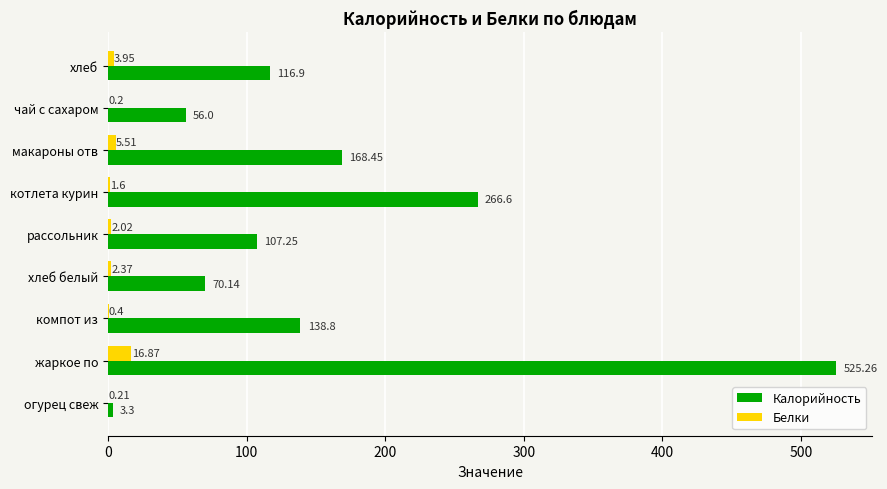

At which label does Белки reach its peak?

жаркое по